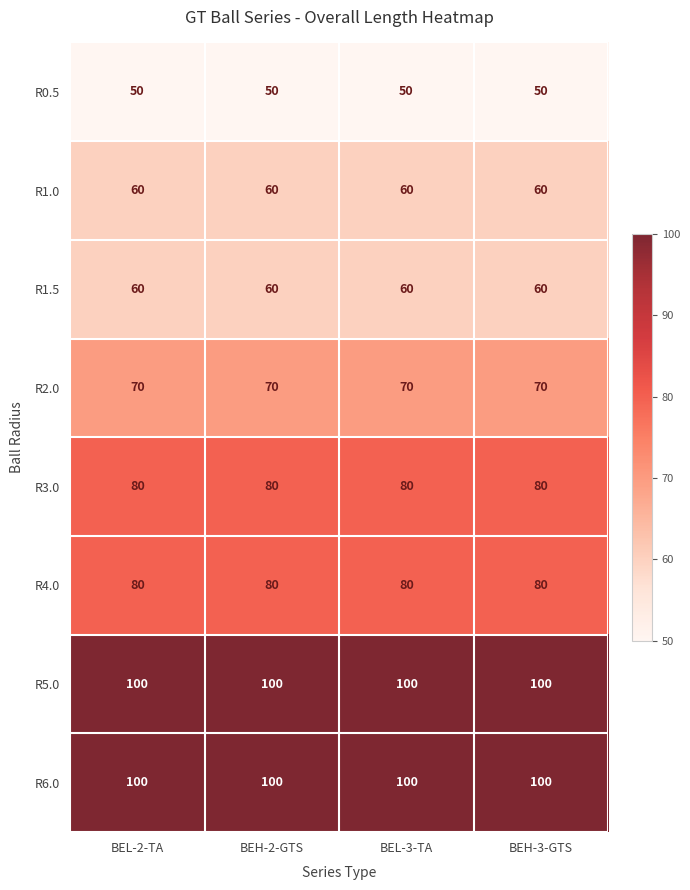

Is it true that R1.5 equals 60 at BEH-2-GTS?

True